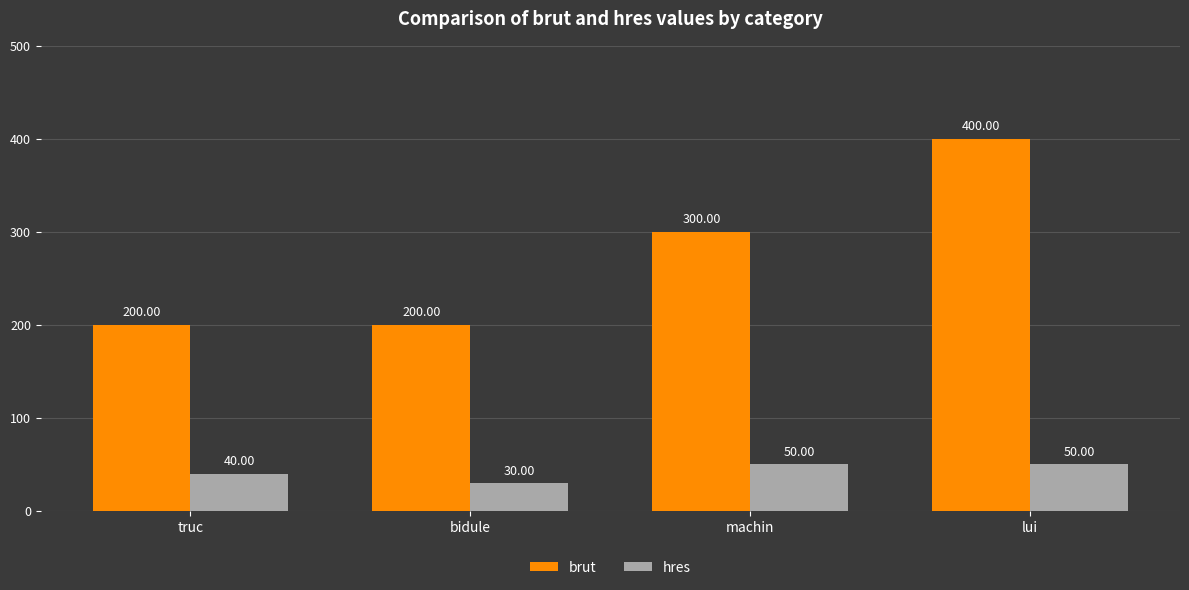

What is the minimum value shown in the chart?

30